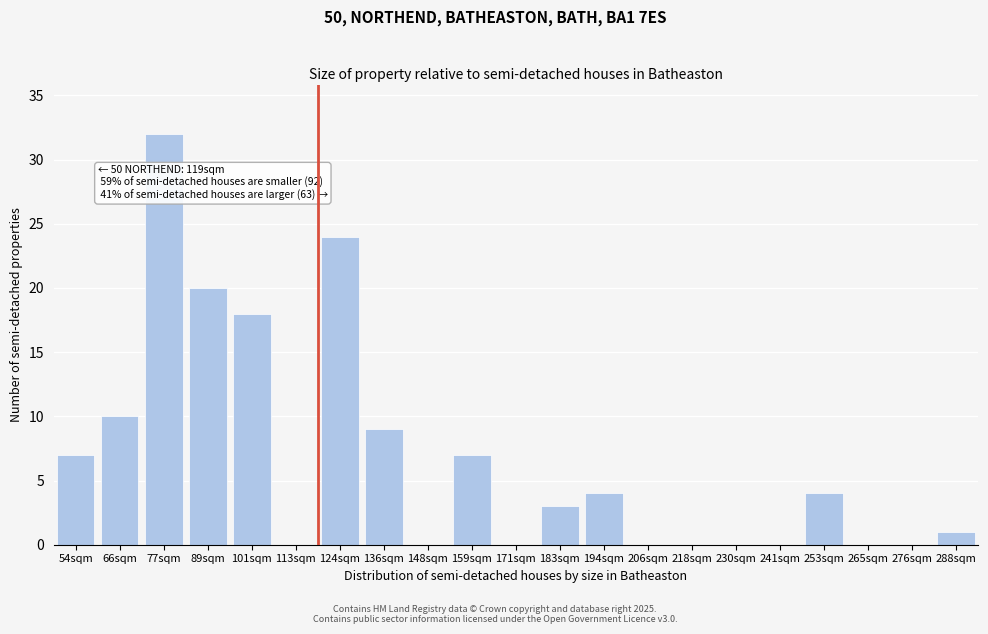

Reading right to left, what are all the values shown in this chart?

288sqm=1	276sqm=0	265sqm=0	253sqm=4	241sqm=0	230sqm=0	218sqm=0	206sqm=0	194sqm=4	183sqm=3	171sqm=0	159sqm=7	148sqm=0	136sqm=9	124sqm=24	113sqm=0	101sqm=18	89sqm=20	77sqm=32	66sqm=10	54sqm=7